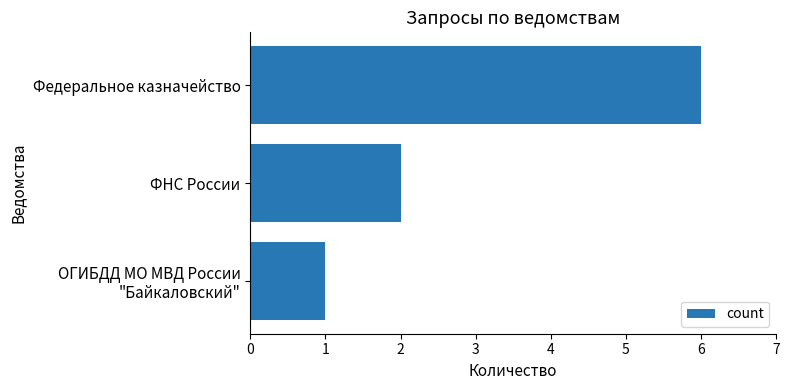

True or false: the data shows 6 at Федеральное казначейство.

True